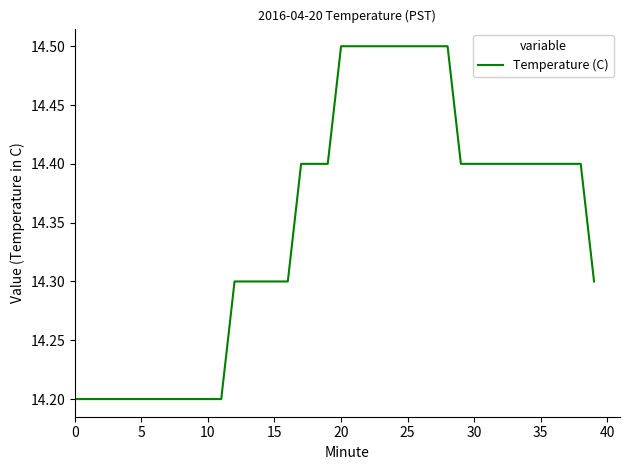

What is the difference between the maximum and minimum values?

0.3